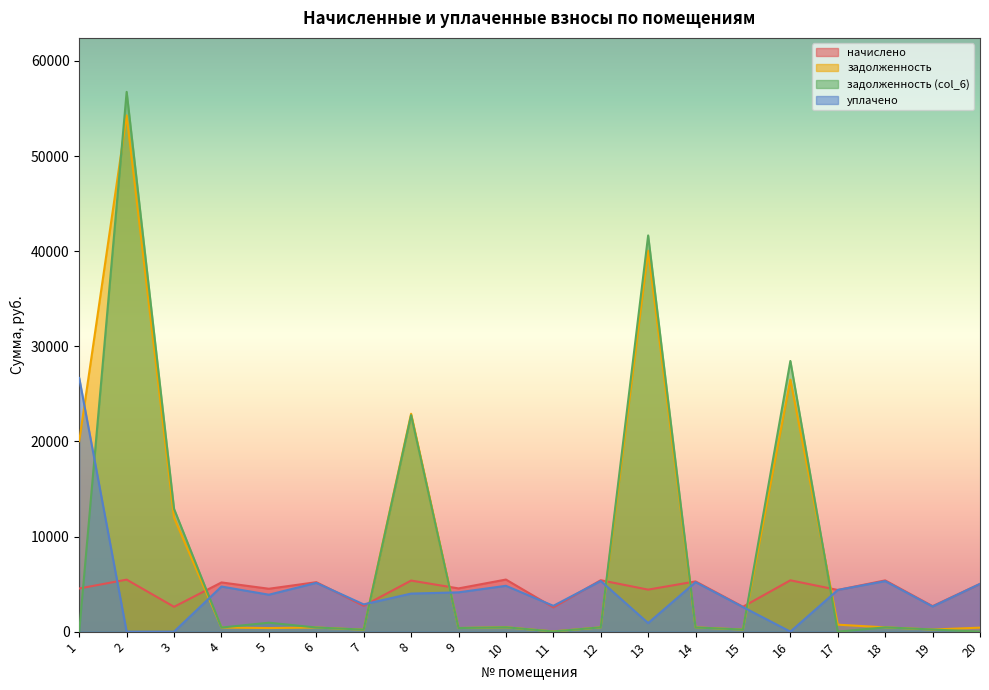

How many values in уплачено are above zero?

17